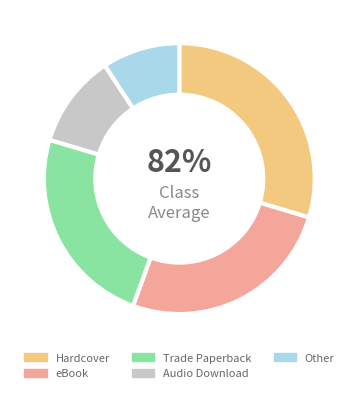

Count the number of slices in the pie.

5